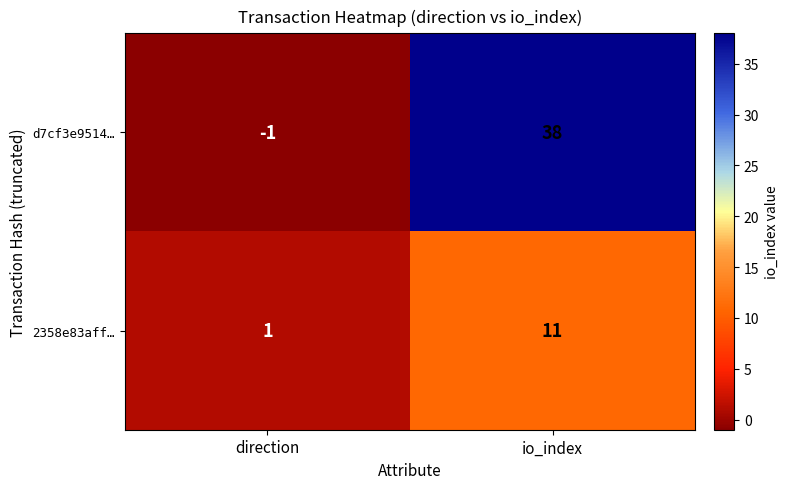

How many categories are shown in the chart?

2